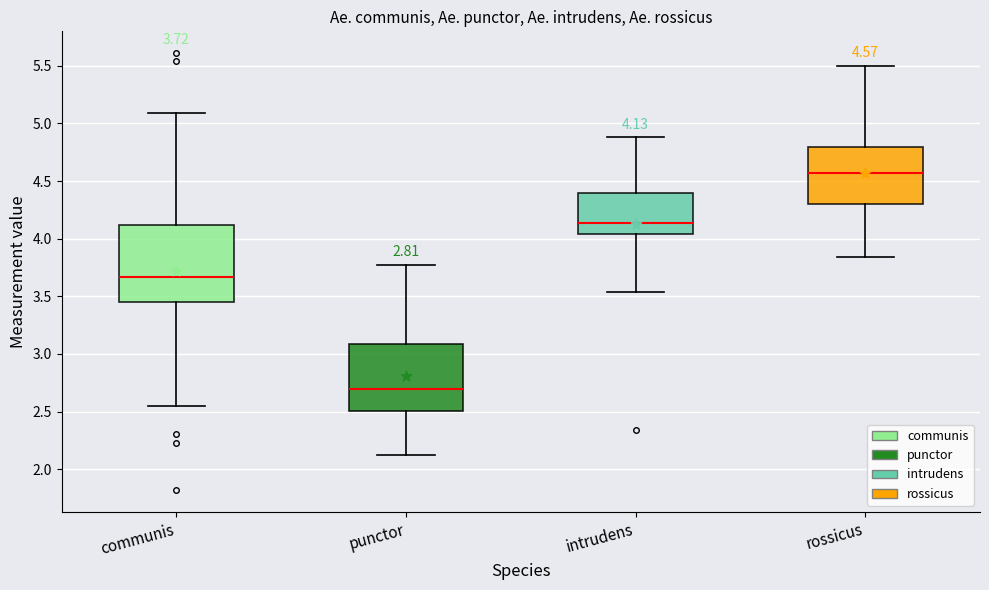

Which box has the lowest median line?

punctor